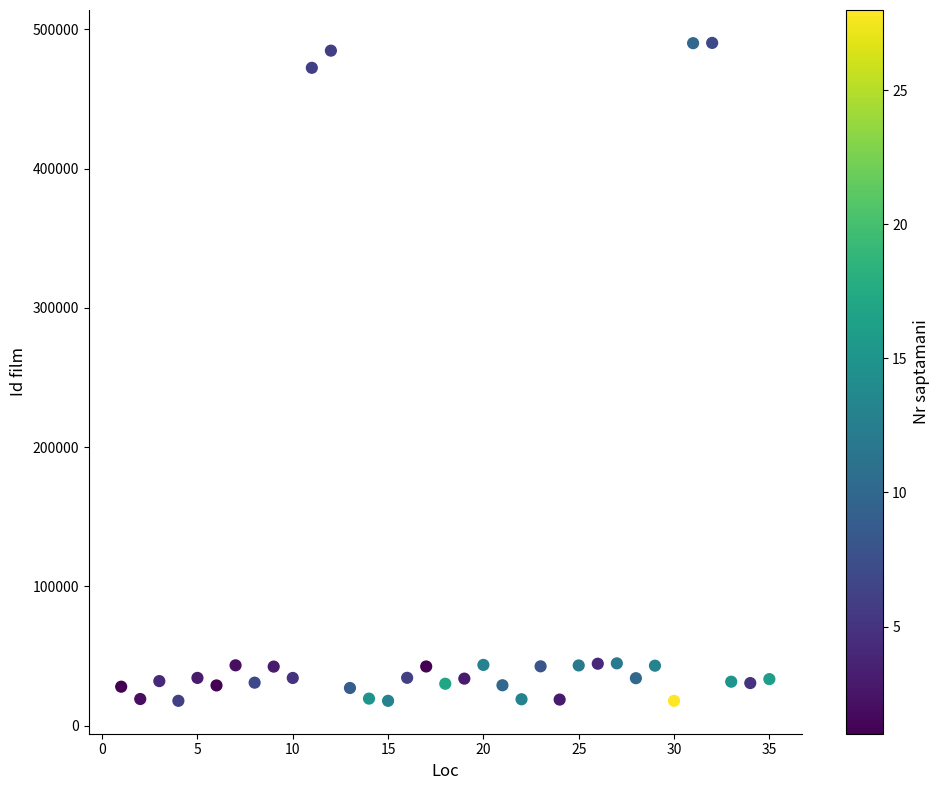

What is the range of Y values (max minus min)?

472421